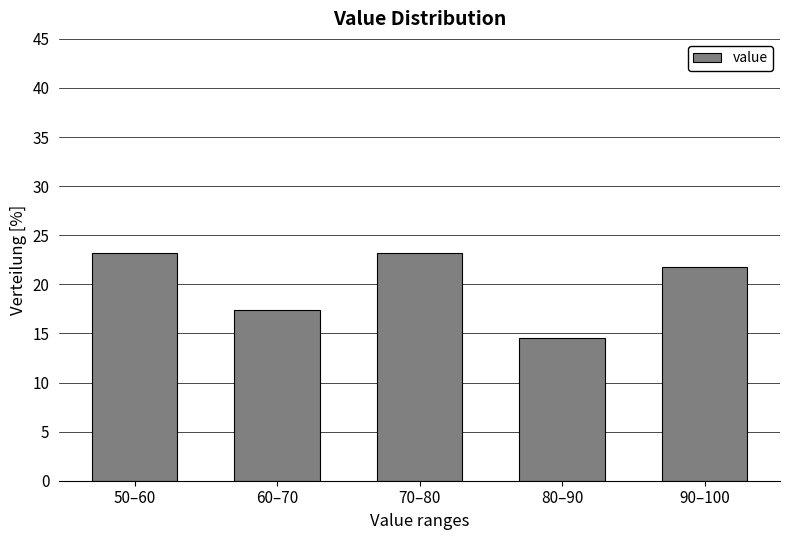

Reading left to right, extract all data points from this chart.

50–60=23.2	60–70=17.4	70–80=23.2	80–90=14.5	90–100=21.7